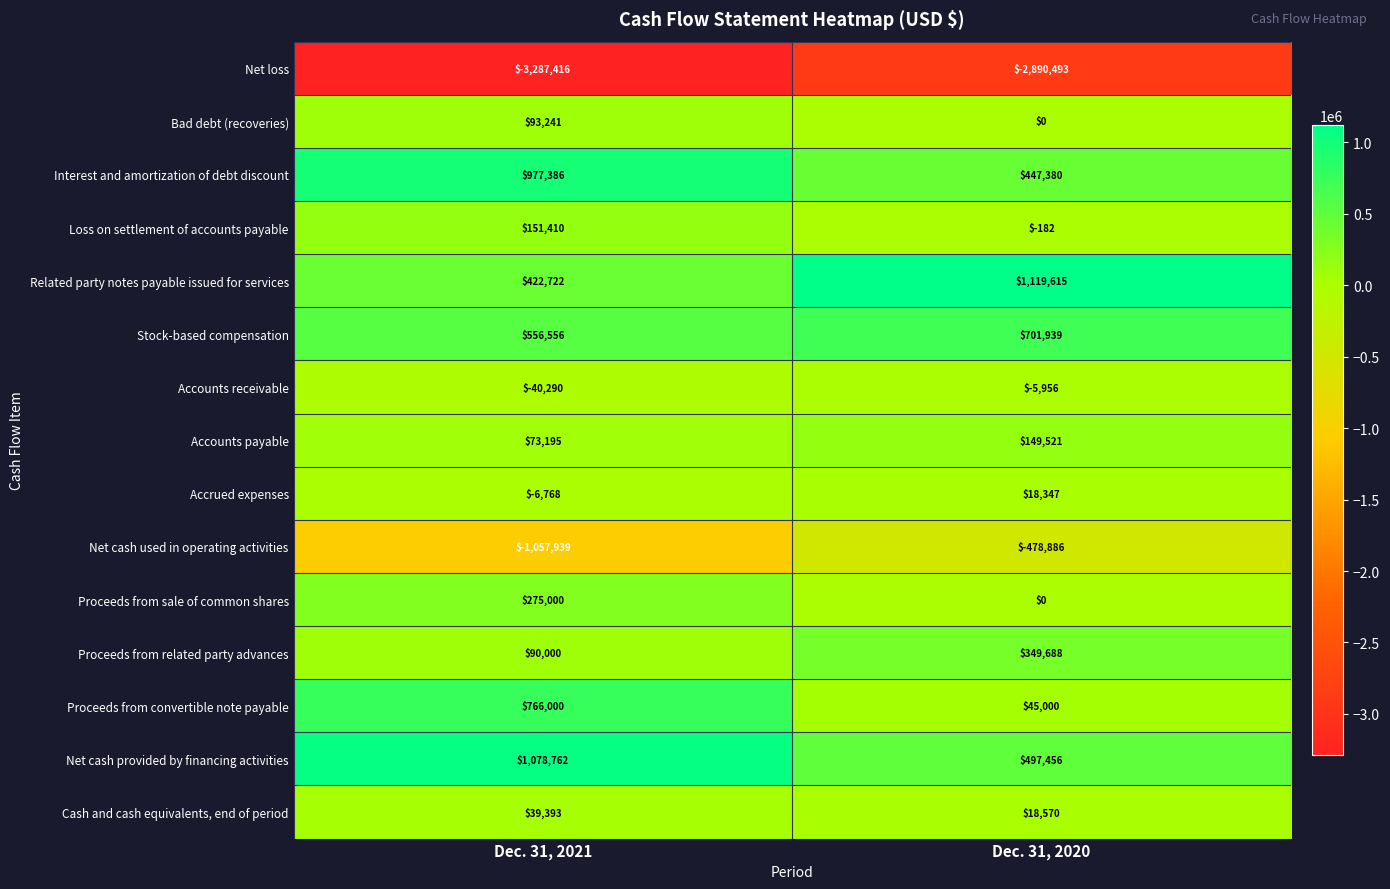

Rank the series at Dec. 31, 2021 from lowest to highest value.

Net loss, Net cash used in operating activities, Accounts receivable, Accrued expenses, Cash and cash equivalents, end of period, Accounts payable, Proceeds from related party advances, Bad debt (recoveries), Loss on settlement of accounts payable, Proceeds from sale of common shares, Related party notes payable issued for services, Stock-based compensation, Proceeds from convertible note payable, Interest and amortization of debt discount, Net cash provided by financing activities